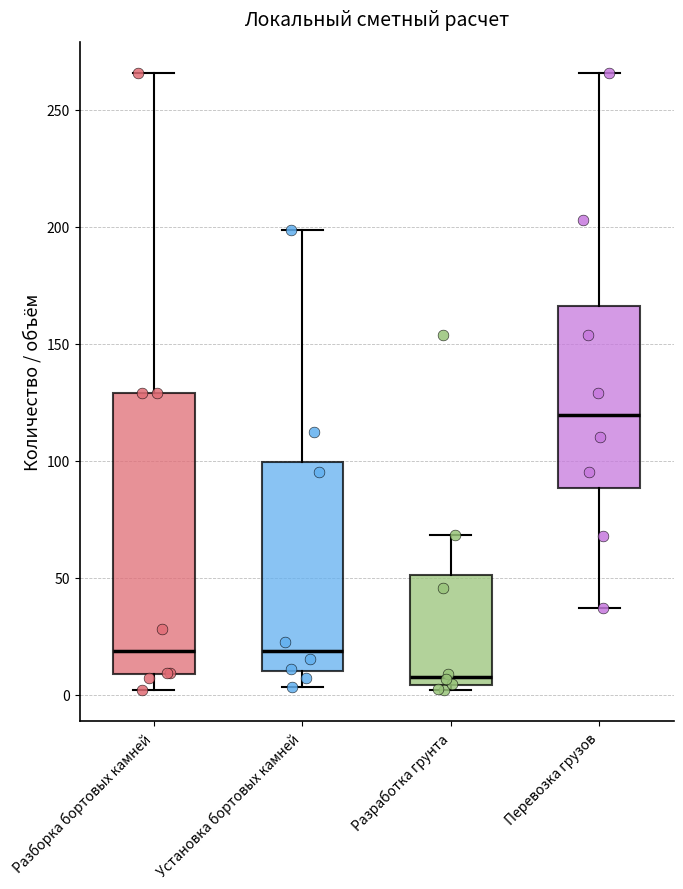

Where is the lower edge of the box for Установка бортовых камней on the y-axis? The values are not printed on the chart, so give them approximately, as read against the axis.

10